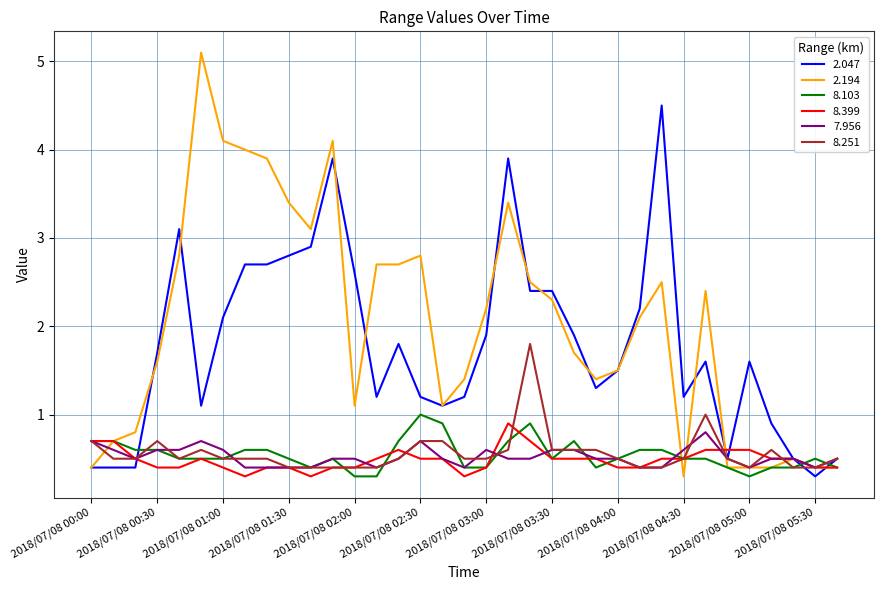

What is the smallest value displayed?

0.3